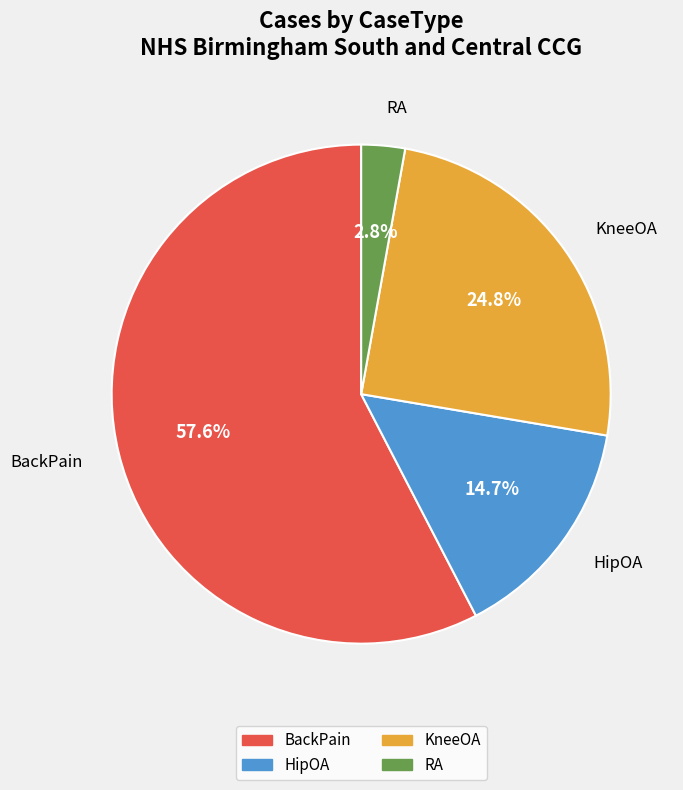

True or false: KneeOA accounts for 25% of the total.

True